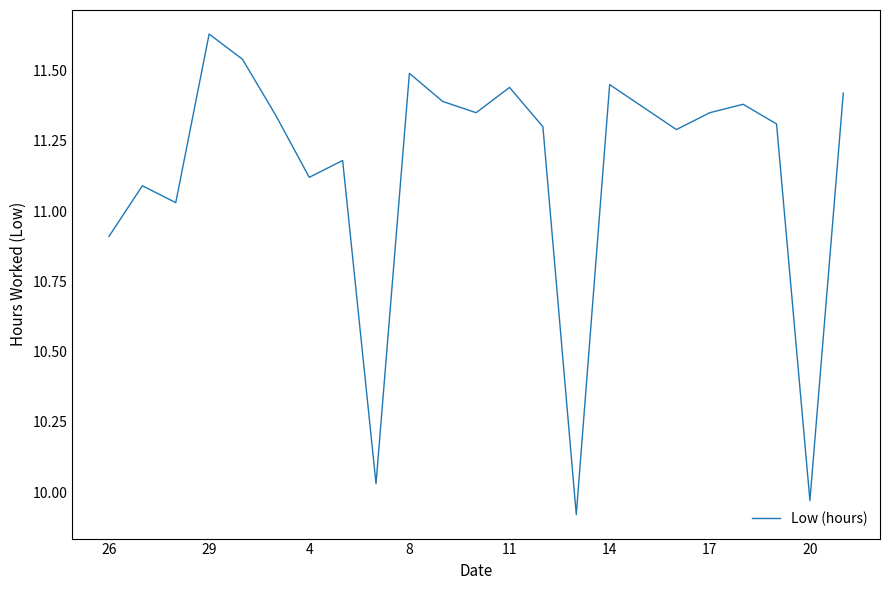

What is the difference between the maximum and minimum values?

1.7